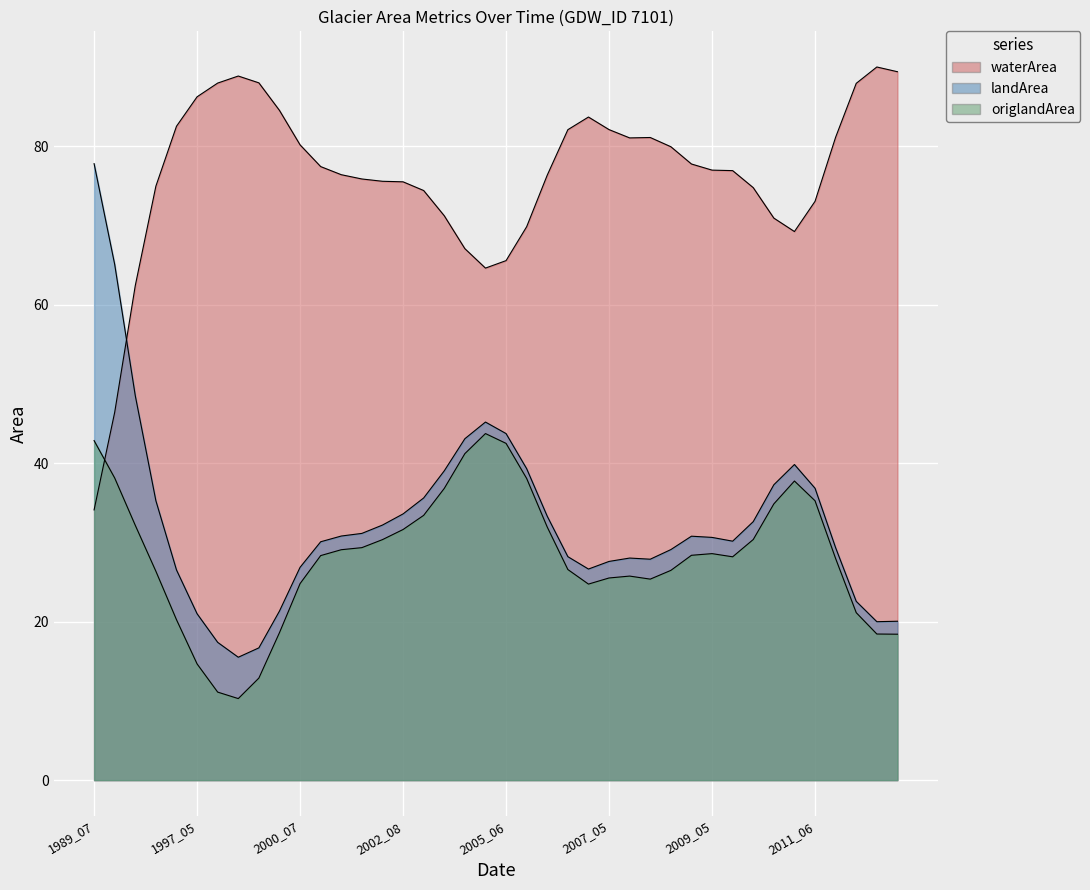

What are all the series names shown in the legend?

waterArea, landArea, origlandArea